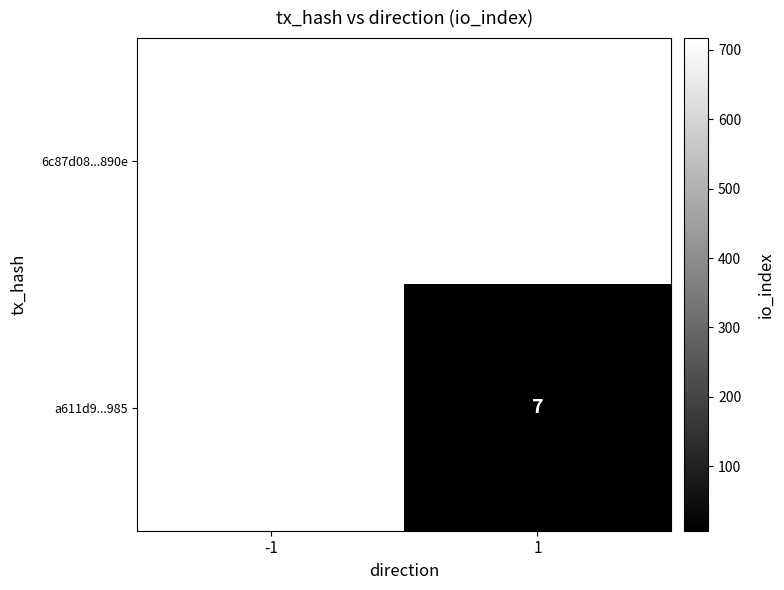

How many series are shown in this chart?

2